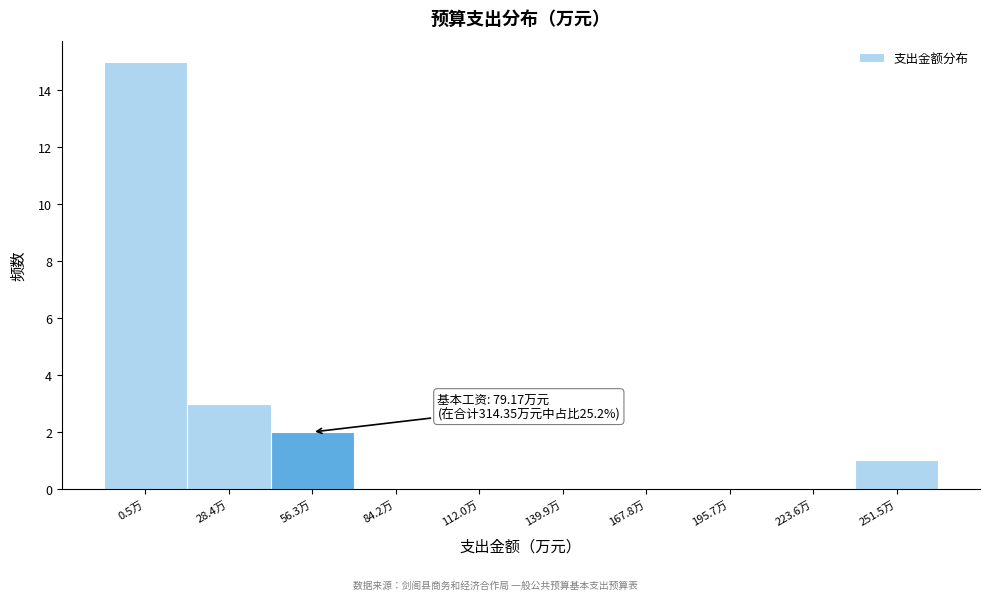

Reading right to left, extract all data points from this chart.

251.5万=1	223.6万=0	195.7万=0	167.8万=0	139.9万=0	112.0万=0	84.2万=0	56.3万=2	28.4万=3	0.5万=15